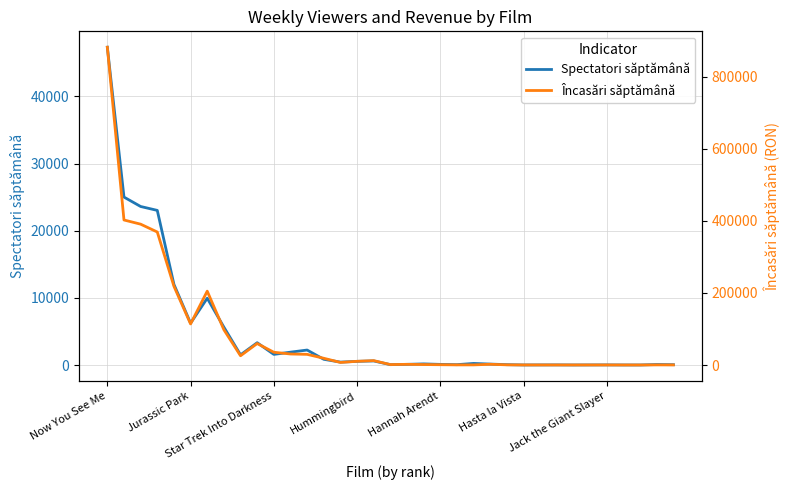

What is the maximum value for Spectatori săptămână?

47333